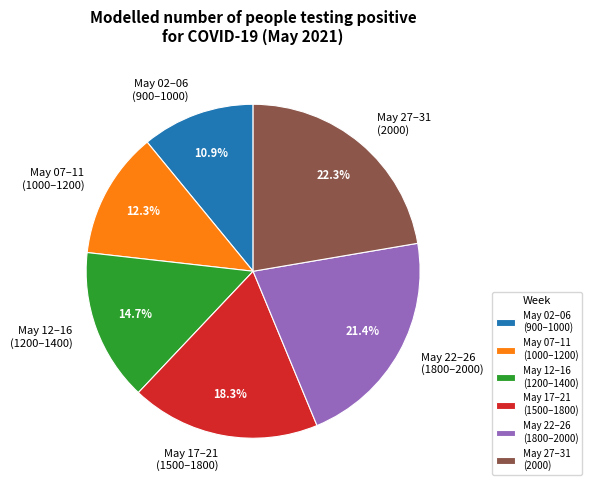

What portion of the pie excludes May 27–31 (2000)?

77.7%